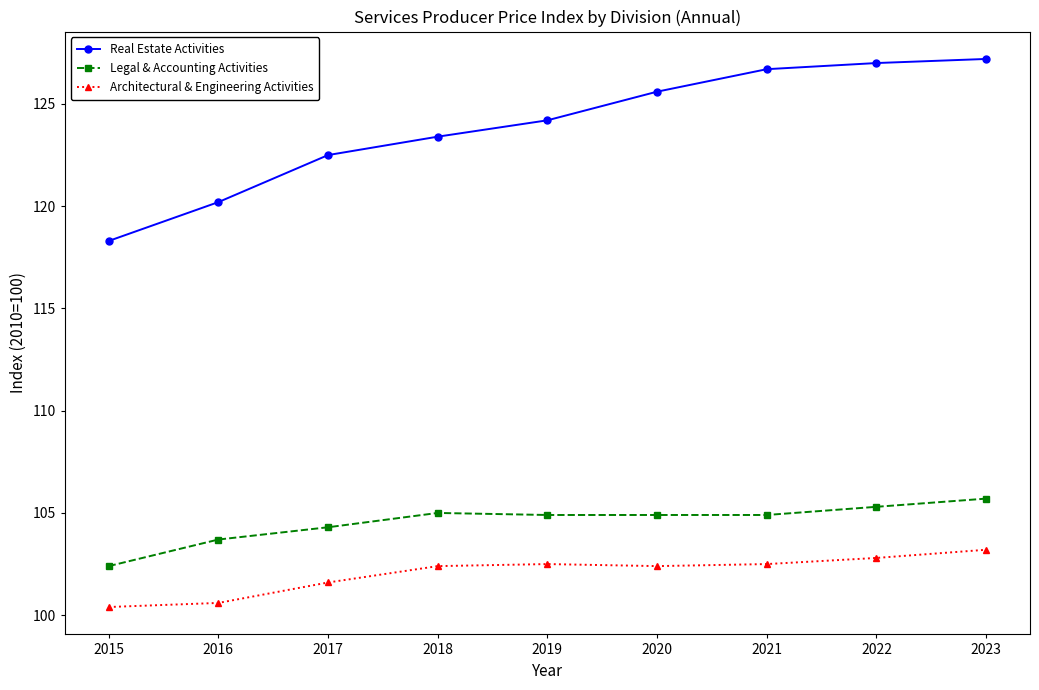

What is the spread (max minus min) of values at 2022?

24.2